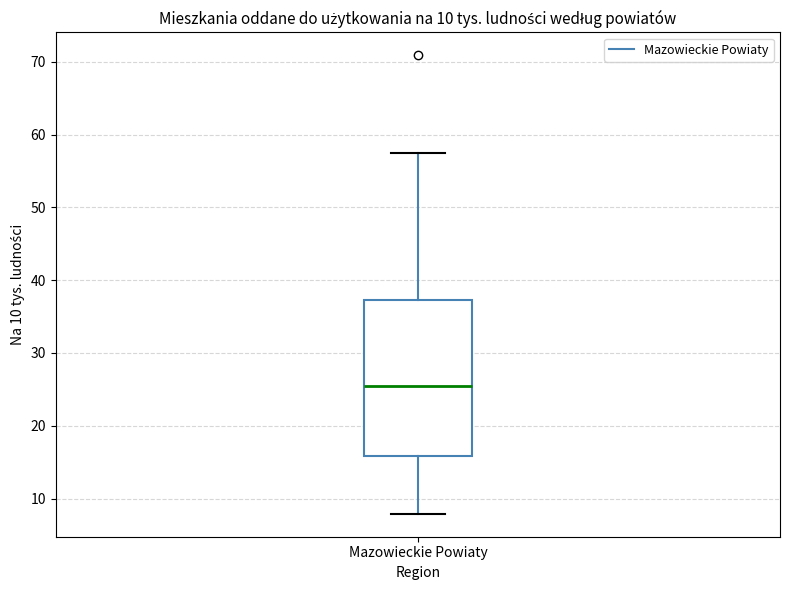

Read this box plot against the y-axis: the position of the median line, the range covered by the box, and the ends of both whiskers. The values are not printed on the chart, so give them approximately, as read against the axis.

median 26, box 16 to 37, whiskers 8 to 58